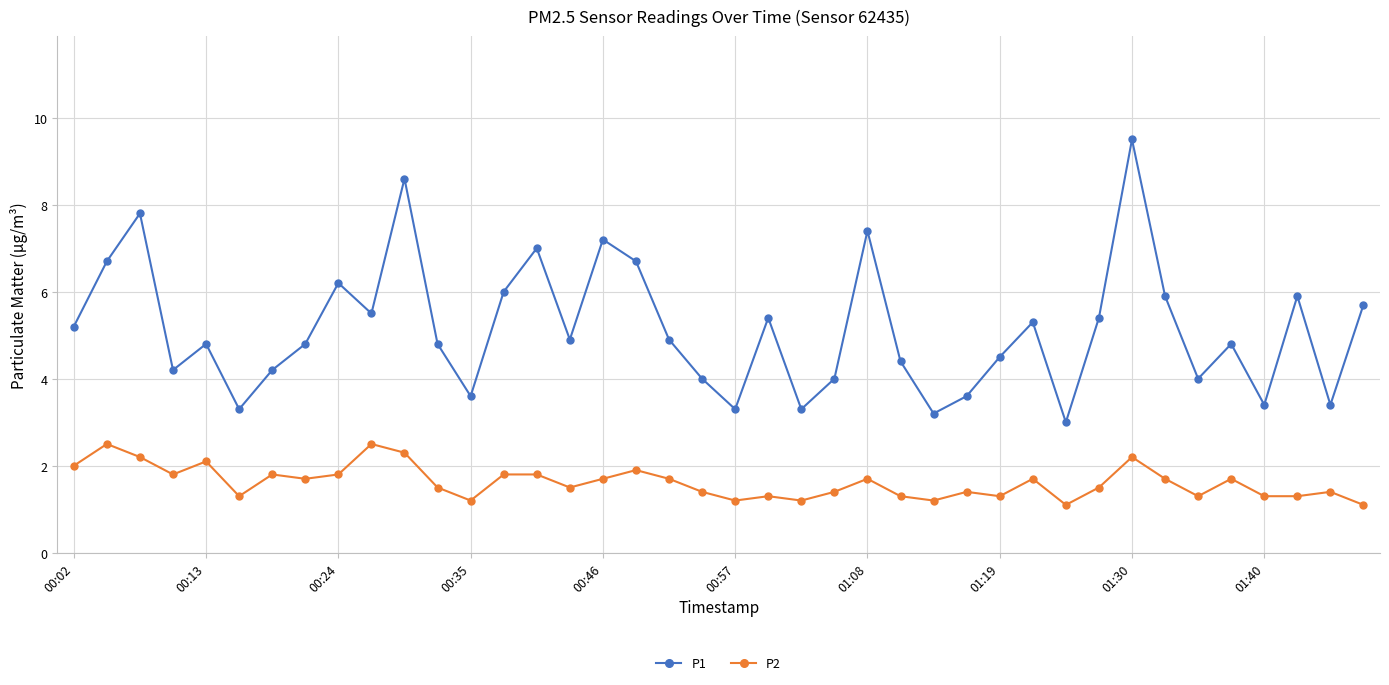

What is the lowest value of the P2 series?

1.1